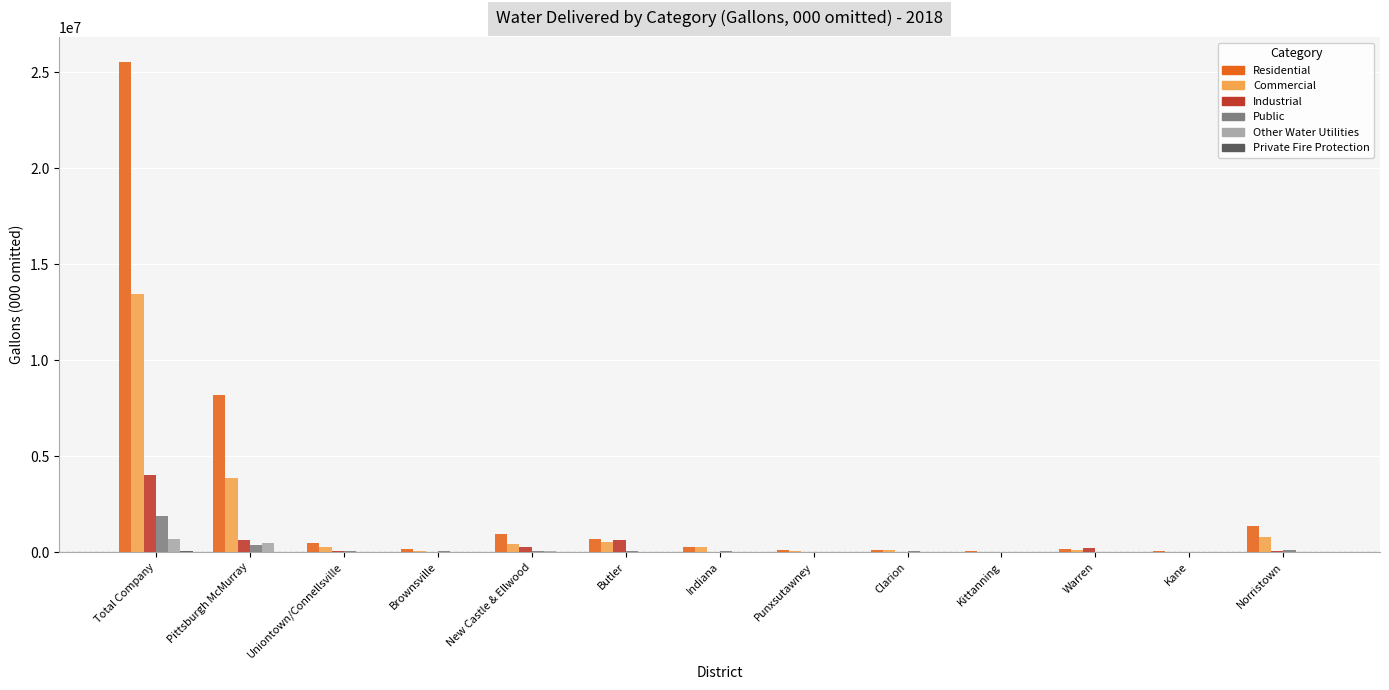

The Public series shows 1906920.2 at Total Company. True or false?

True